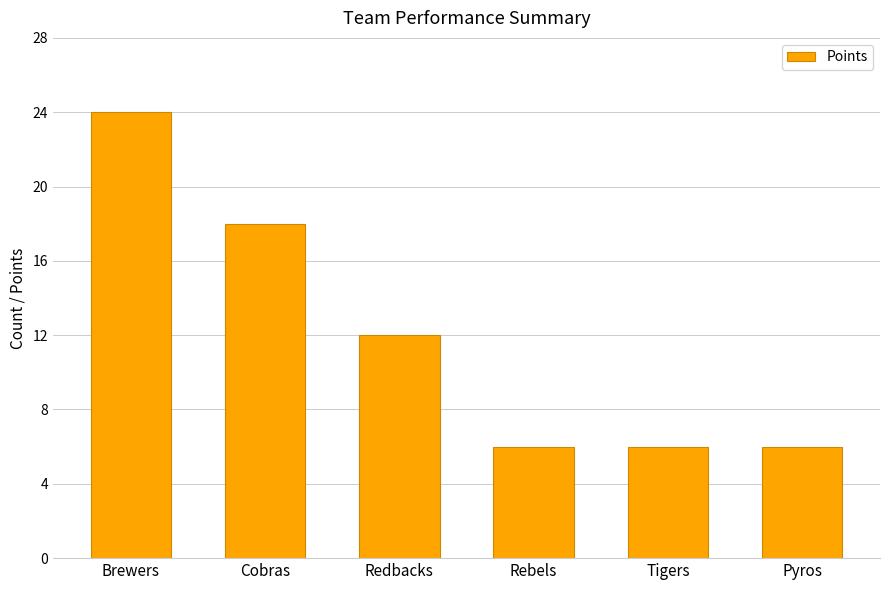

At which category does the chart reach its peak across all series?

Brewers